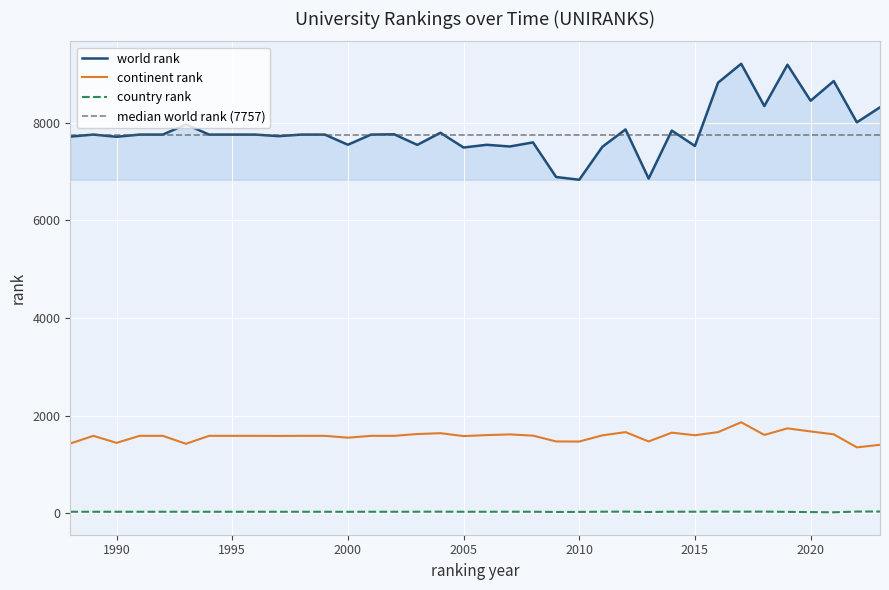

Reading left to right, extract all data points from this chart.

world rank: 1988=7716	1989=7757	1990=7712	1991=7757	1992=7757	1993=7965	1994=7757	1995=7757	1996=7757	1997=7725	1998=7757	1999=7757	2000=7549	2001=7757	2002=7763	2003=7546	2004=7794	2005=7492	2006=7548	2007=7513	2008=7597	2009=6888	2010=6832	2011=7507	2012=7862	2013=6856	2014=7839	2015=7524	2016=8820	2017=9207	2018=8341	2019=9188	2020=8450	2021=8853	2022=8008	2023=8315
continent rank: 1988=1430	1989=1587	1990=1443	1991=1587	1992=1587	1993=1424	1994=1587	1995=1587	1996=1587	1997=1585	1998=1587	1999=1587	2000=1549	2001=1587	2002=1587	2003=1624	2004=1641	2005=1582	2006=1602	2007=1616	2008=1591	2009=1472	2010=1470	2011=1597	2012=1663	2013=1472	2014=1652	2015=1599	2016=1663	2017=1865	2018=1606	2019=1740	2020=1677	2021=1618	2022=1351	2023=1403
country rank: 1988=32	1989=32	1990=32	1991=32	1992=32	1993=32	1994=32	1995=32	1996=32	1997=32	1998=32	1999=32	2000=31	2001=32	2002=32	2003=33	2004=34	2005=32	2006=32	2007=33	2008=32	2009=28	2010=29	2011=33	2012=35	2013=27	2014=33	2015=33	2016=35	2017=34	2018=35	2019=30	2020=25	2021=21	2022=36	2023=37